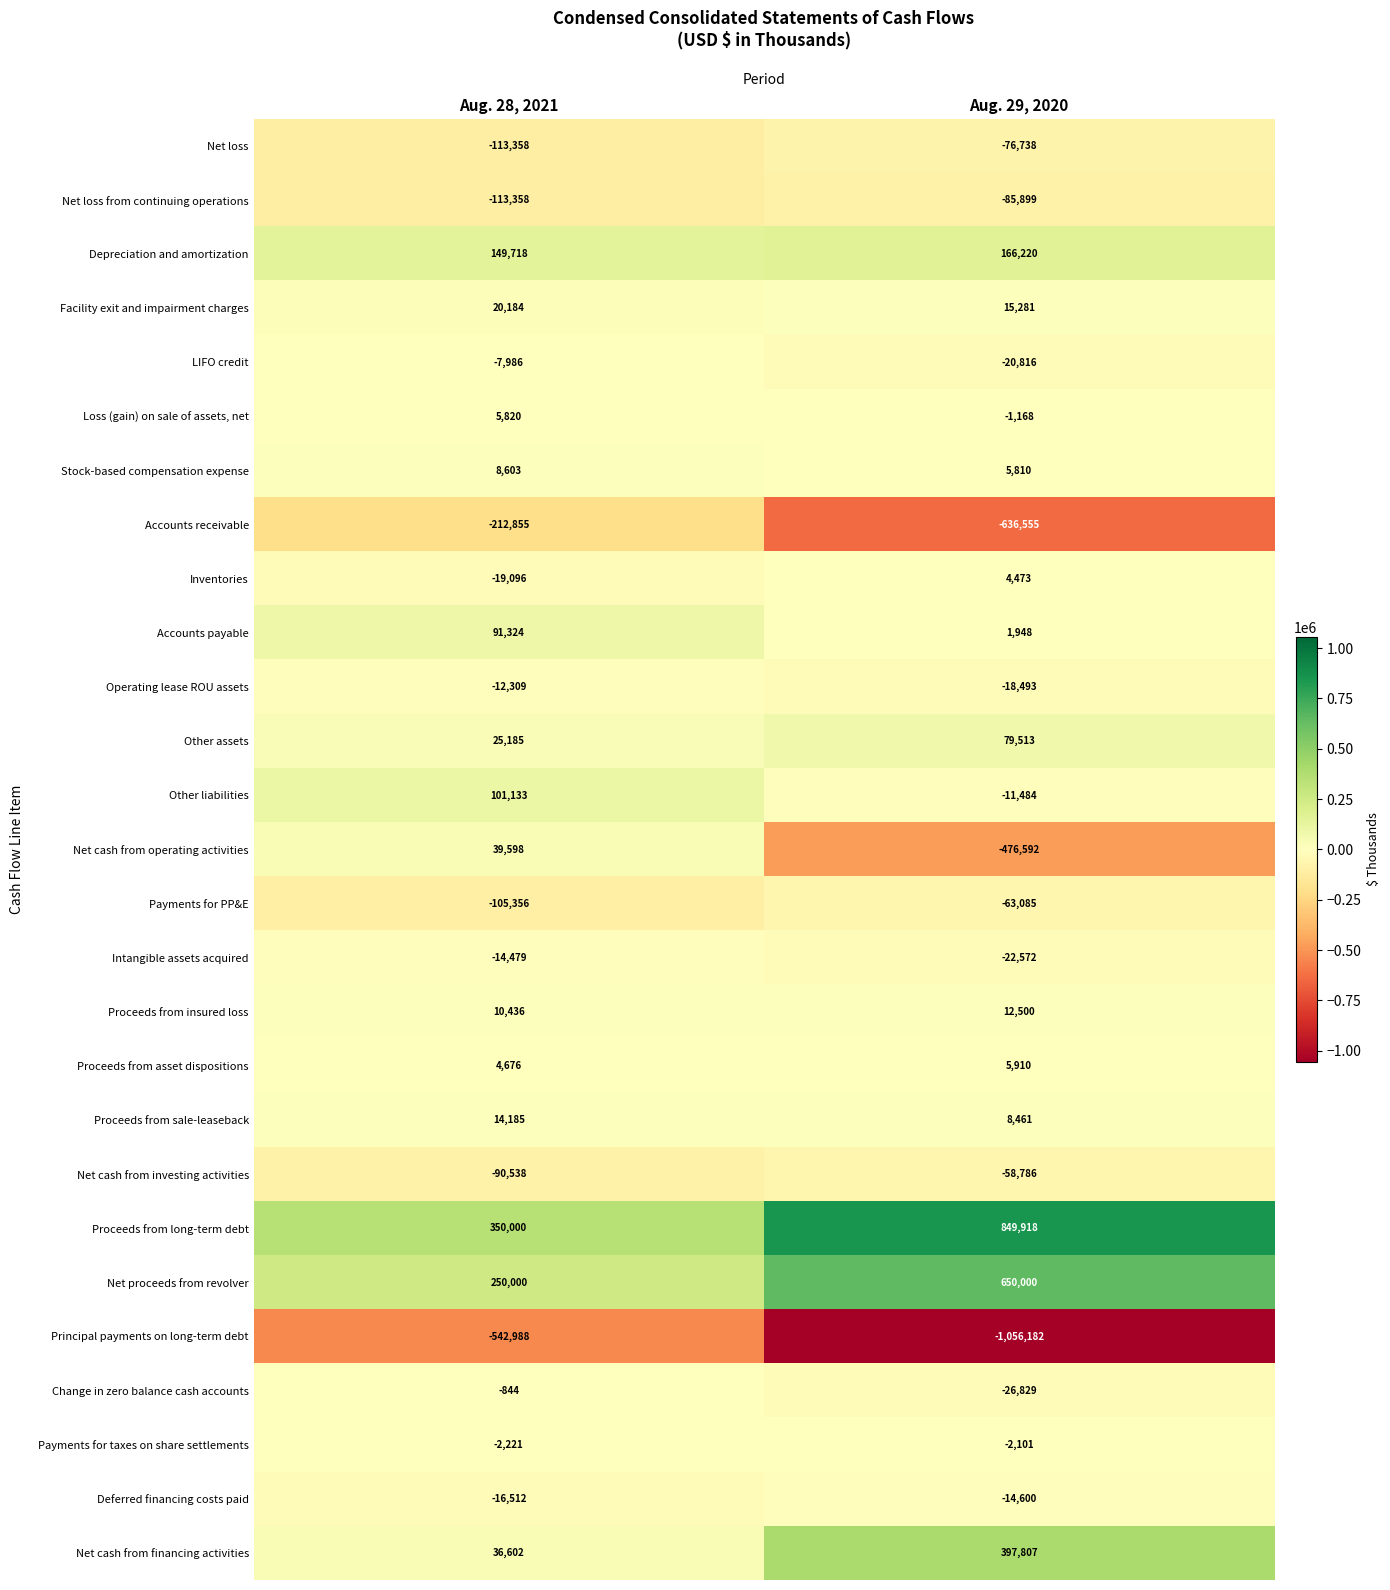

Rank the categories by Facility exit and impairment charges value from highest to lowest.

Aug. 28, 2021, Aug. 29, 2020